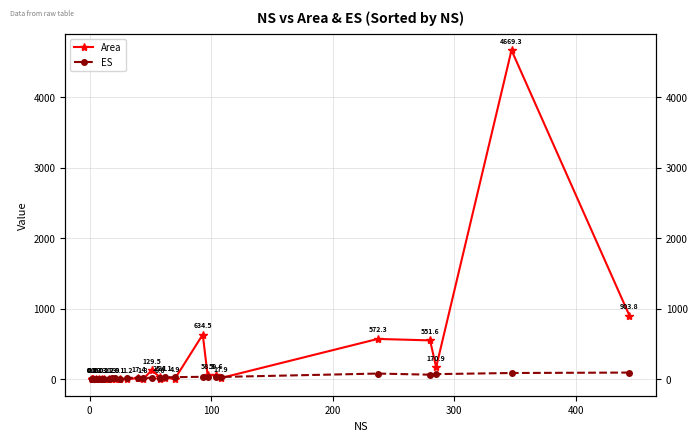

Which series has the widest spread of values?

Area